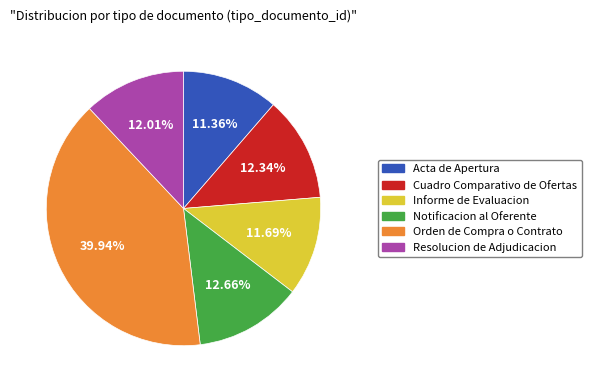

What is the largest slice in the pie chart?

Orden de Compra o Contrato